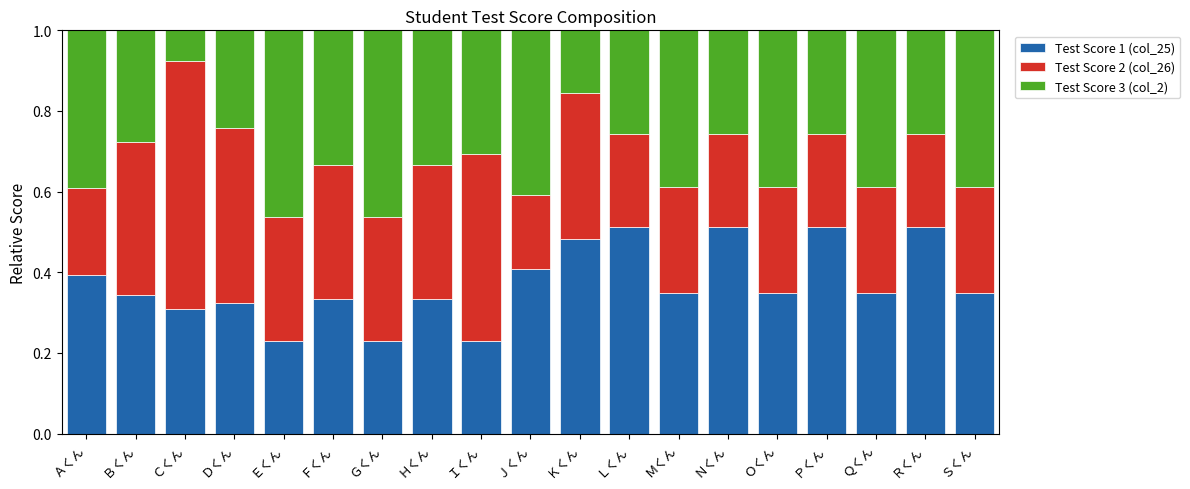

Are the bars grouped side by side (vs. stacked)?

No